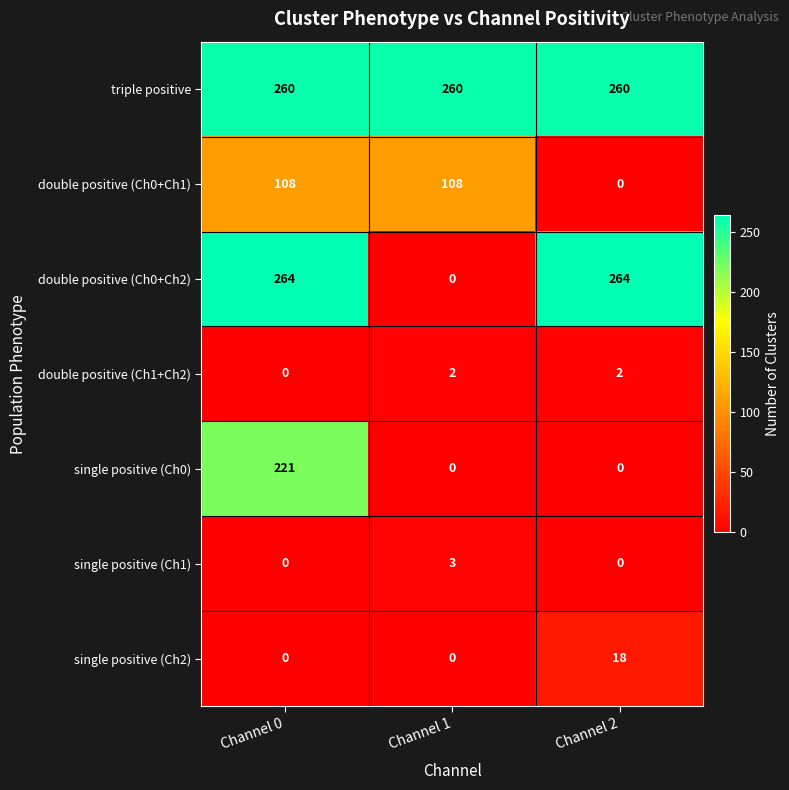

Count the double positive (Ch0+Ch2) values in the range 0 to 264.

3